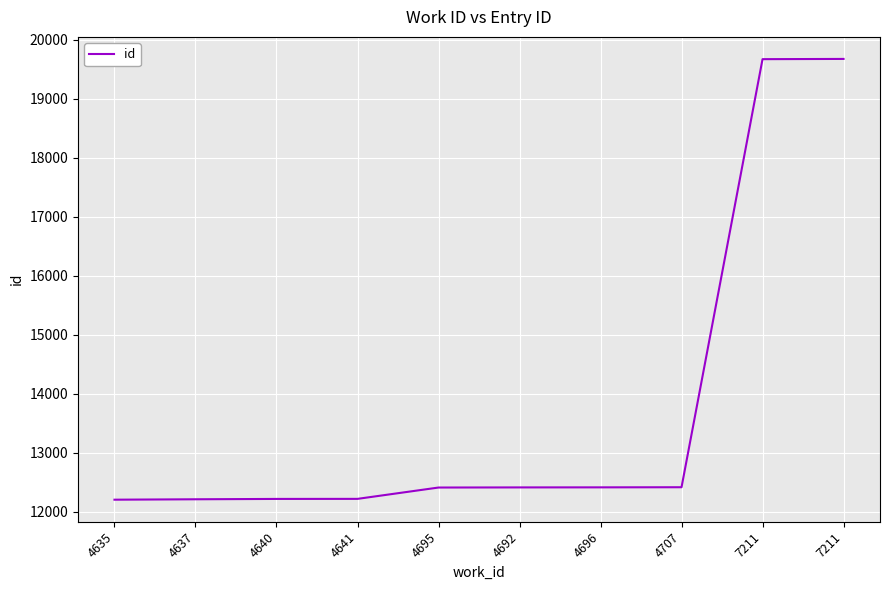

Does the chart have visible grid lines?

Yes